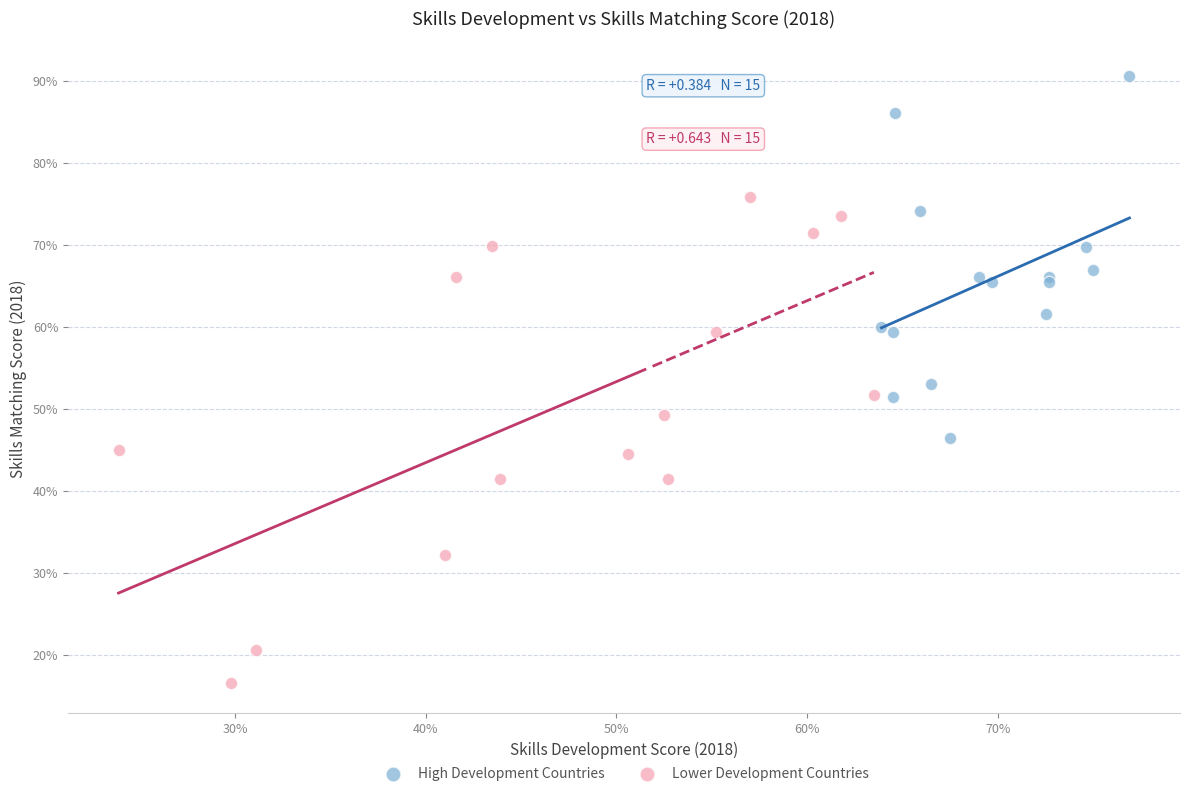

Which series contains the highest Y value?

High Development Countries